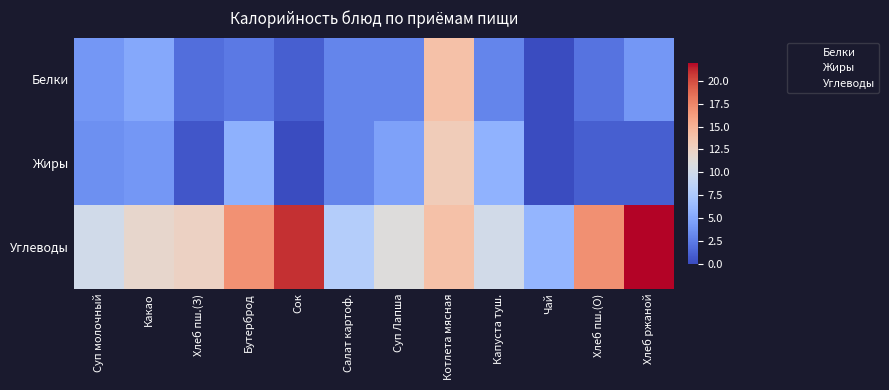

Reading left to right, extract all data points from this chart.

Белки: Суп молочный=4.0	Какао=5.0	Хлеб пш.(З)=1.8	Бутерброд=2.3	Сок=1.0	Салат картоф.=3.0	Суп Лапша=3.0	Котлета мясная=14.0	Капуста туш.=3.0	Чай=0.0	Хлеб пш.(О)=2.0	Хлеб ржаной=4.0
Жиры: Суп молочный=3.6	Какао=4.0	Хлеб пш.(З)=0.6	Бутерброд=5.6	Сок=0.0	Салат картоф.=3.0	Суп Лапша=4.6	Котлета мясная=13.0	Капуста туш.=5.8	Чай=0.0	Хлеб пш.(О)=1.0	Хлеб ржаной=1.0
Углеводы: Суп молочный=10.0	Какао=12.0	Хлеб пш.(З)=12.5	Бутерброд=16.9	Сок=21.0	Салат картоф.=8.0	Суп Лапша=11.0	Котлета мясная=14.0	Капуста туш.=10.1	Чай=6.0	Хлеб пш.(О)=17.0	Хлеб ржаной=22.0